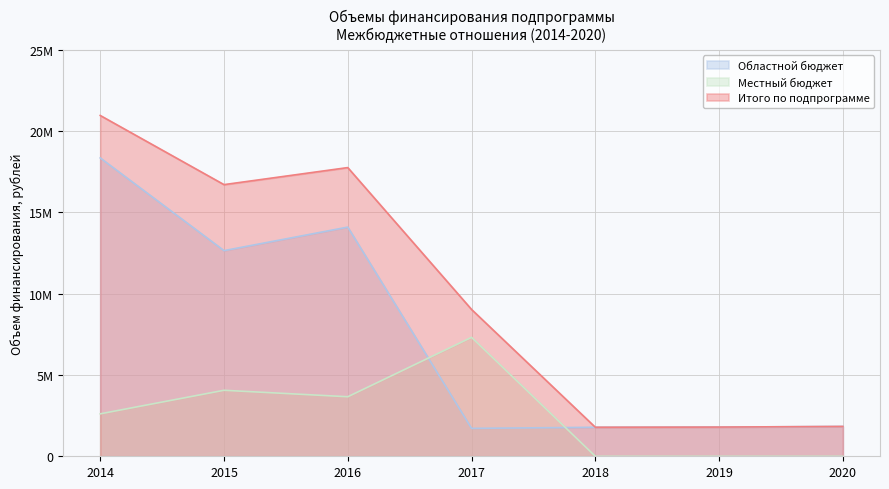

At which label is Местный бюджет closest to 3658000?

2016